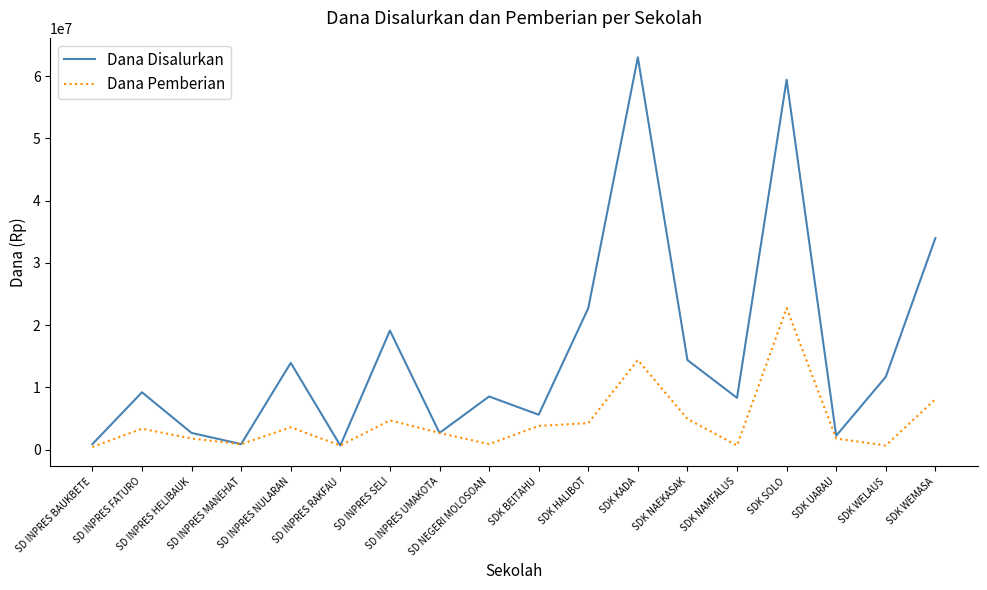

What is the spread (max minus min) of values at SD NEGERI MOLOSOAN?

7650000